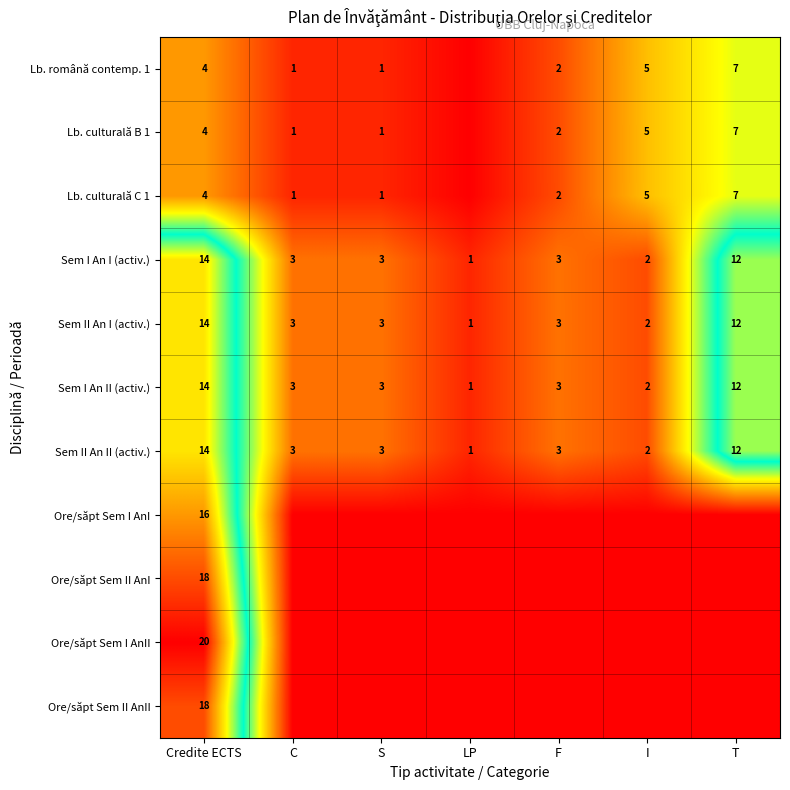

The Sem II An I (activ.) series shows 1 at LP. True or false?

True